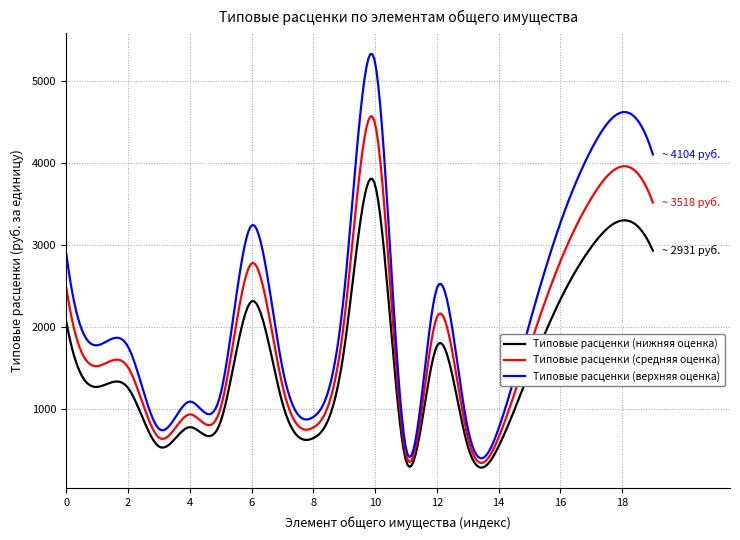

What is the highest value of the Типовые расценки (верхняя оценка) series?

5329.7